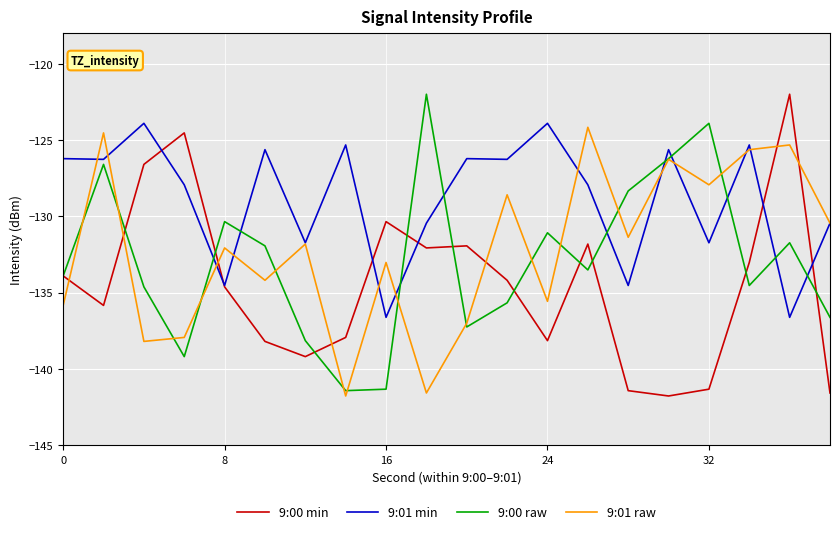

How many times do 9:01 min and 9:00 min cross each other?

6